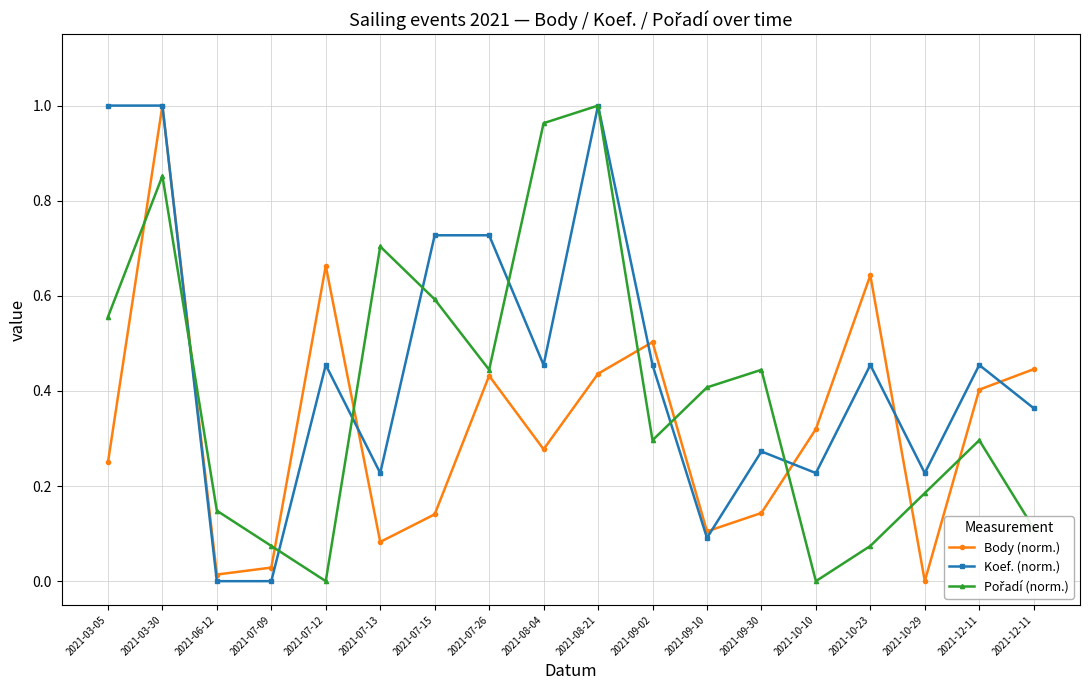

What is the difference between the maximum and minimum values in the Koef. (norm.) series?

1.0